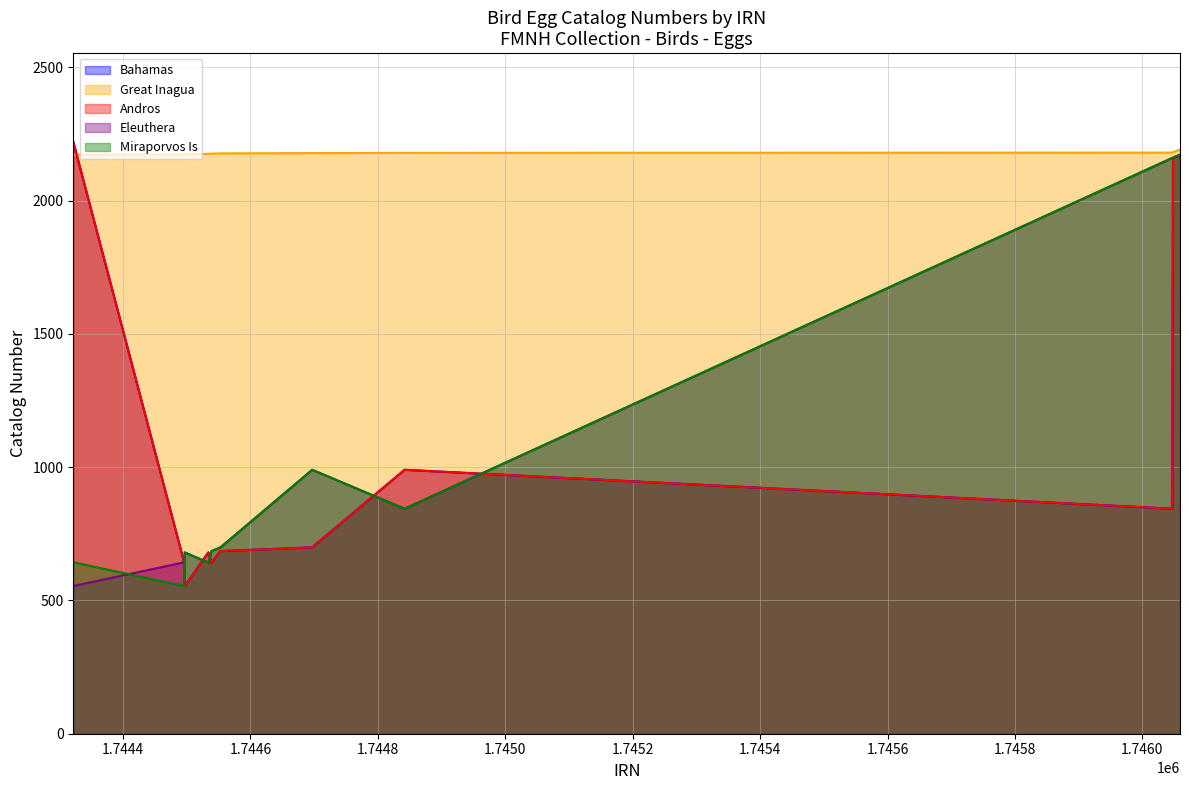

What is the value of the Great Inagua point at the 14th from the left?

2185